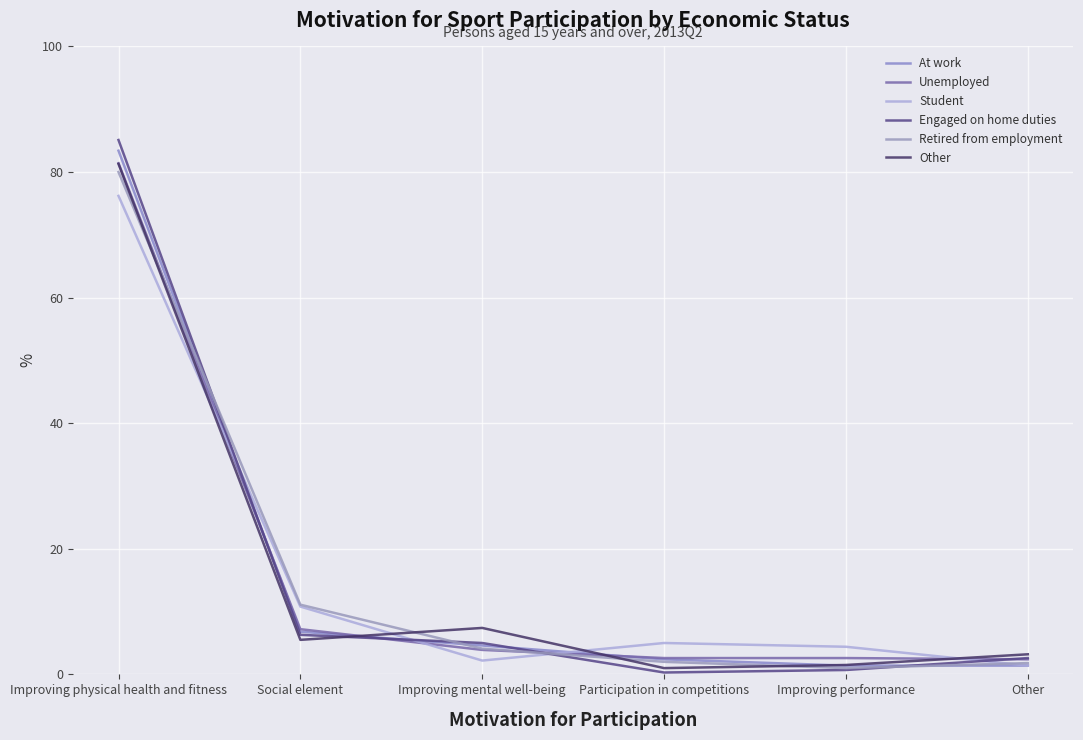

What value does the Unemployed series have at Improving physical health and fitness?

81.4